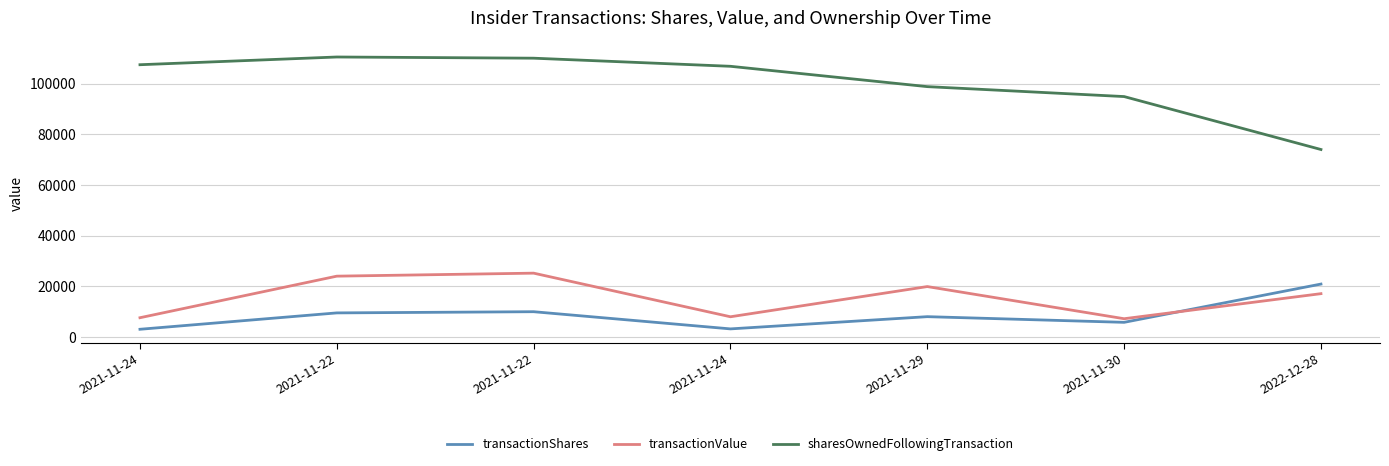

Is this an area chart (filled region under the line)?

No